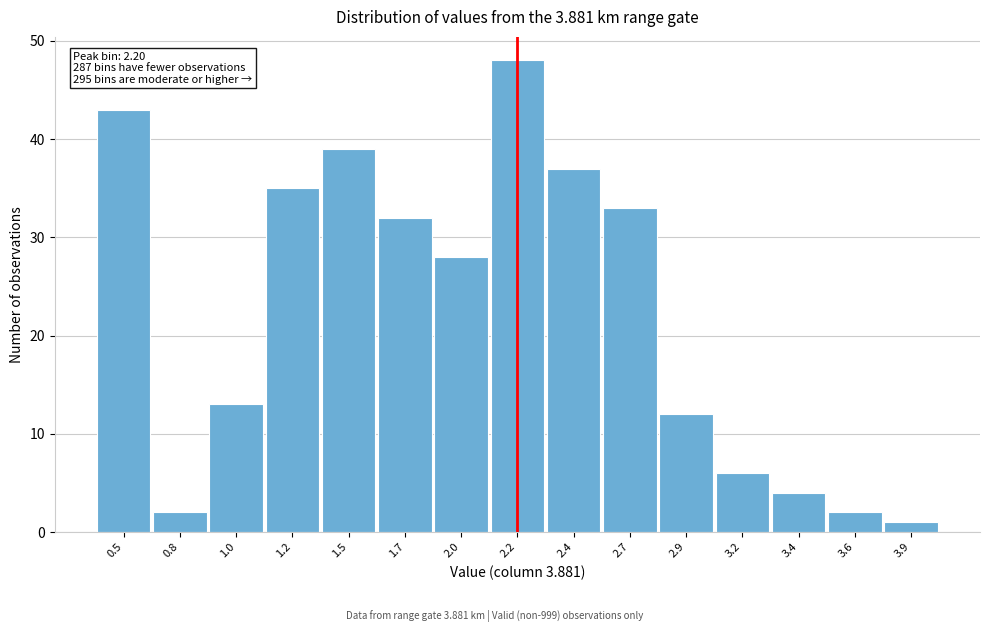

Reading left to right, extract all data points from this chart.

43	2	13	35	39	32	28	48	37	33	12	6	4	2	1